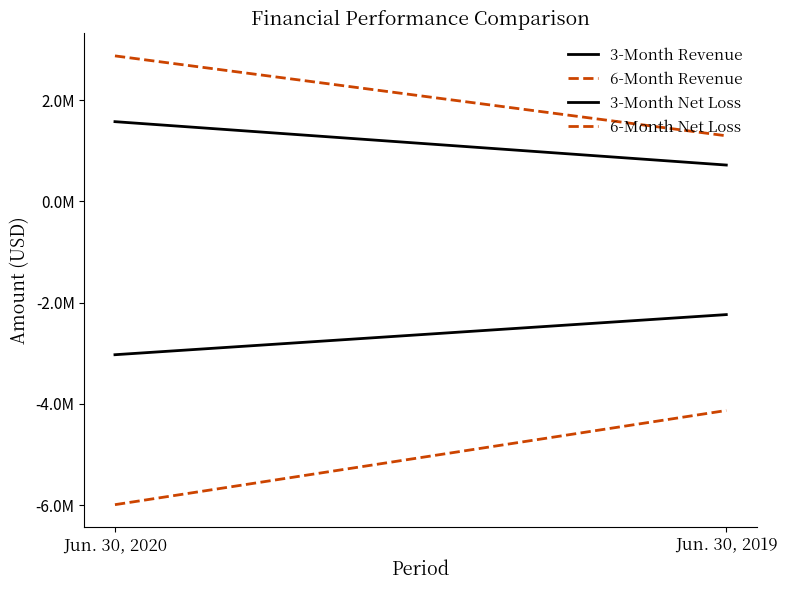

Count the number of data series in this chart.

4